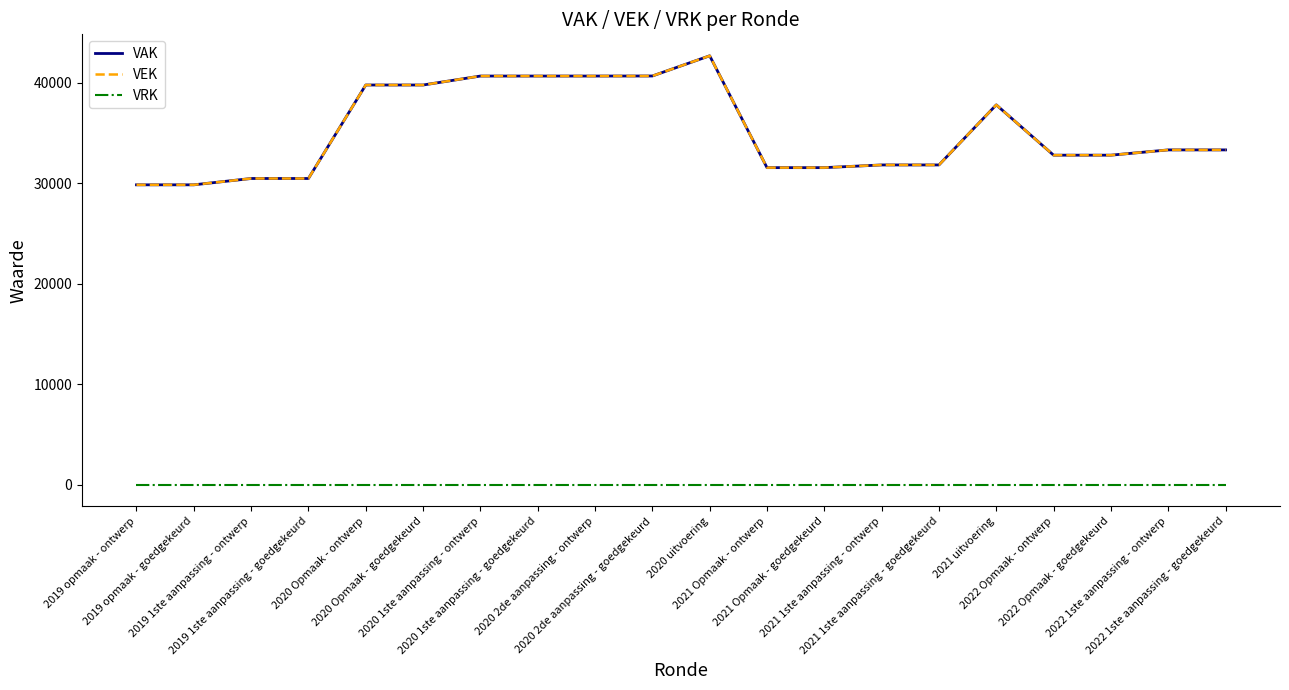

Does the chart display data point markers on the line(s)?

No